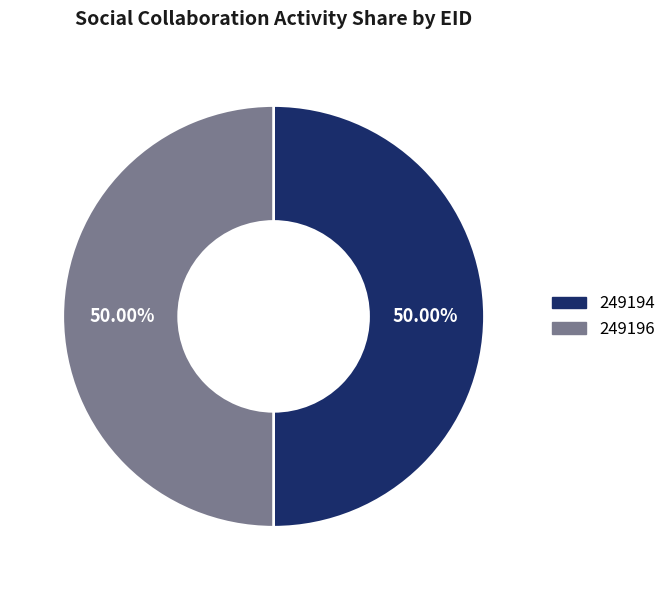

Approximately how many times larger is the value at 249194 compared to 249196?

1.0